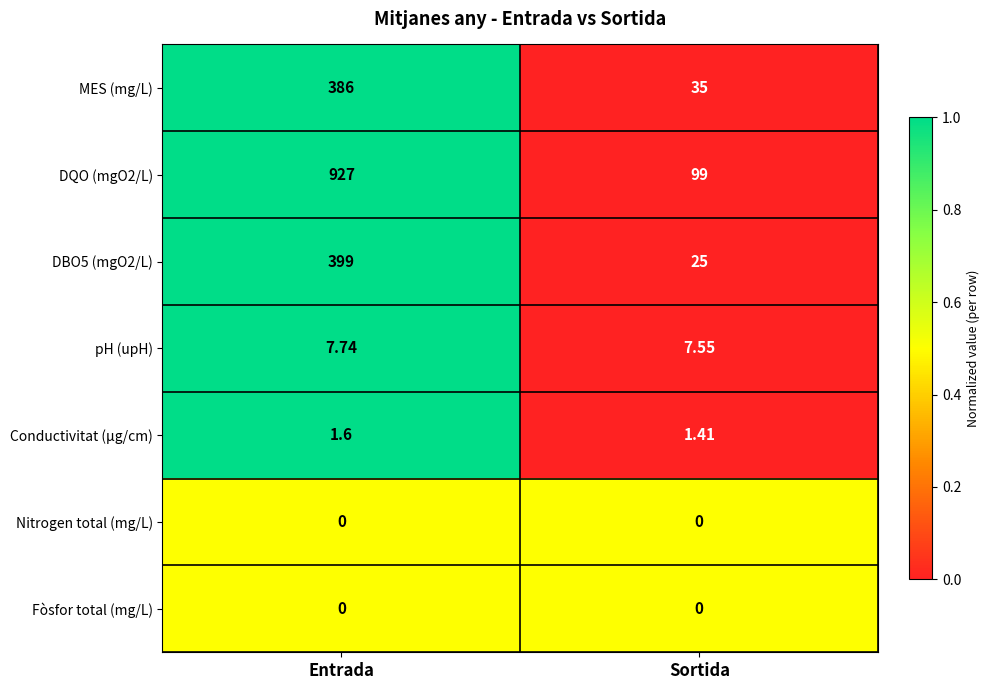

At which label does pH (upH) reach its peak?

Entrada